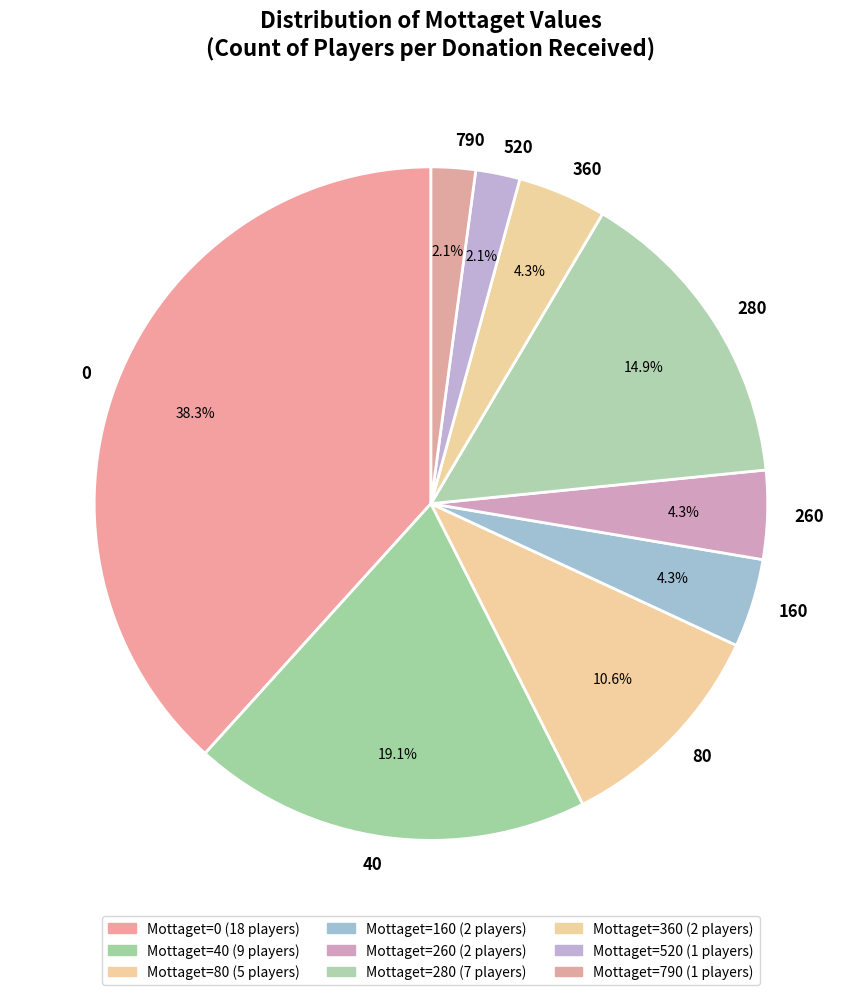

What is the largest slice in the pie chart?

0